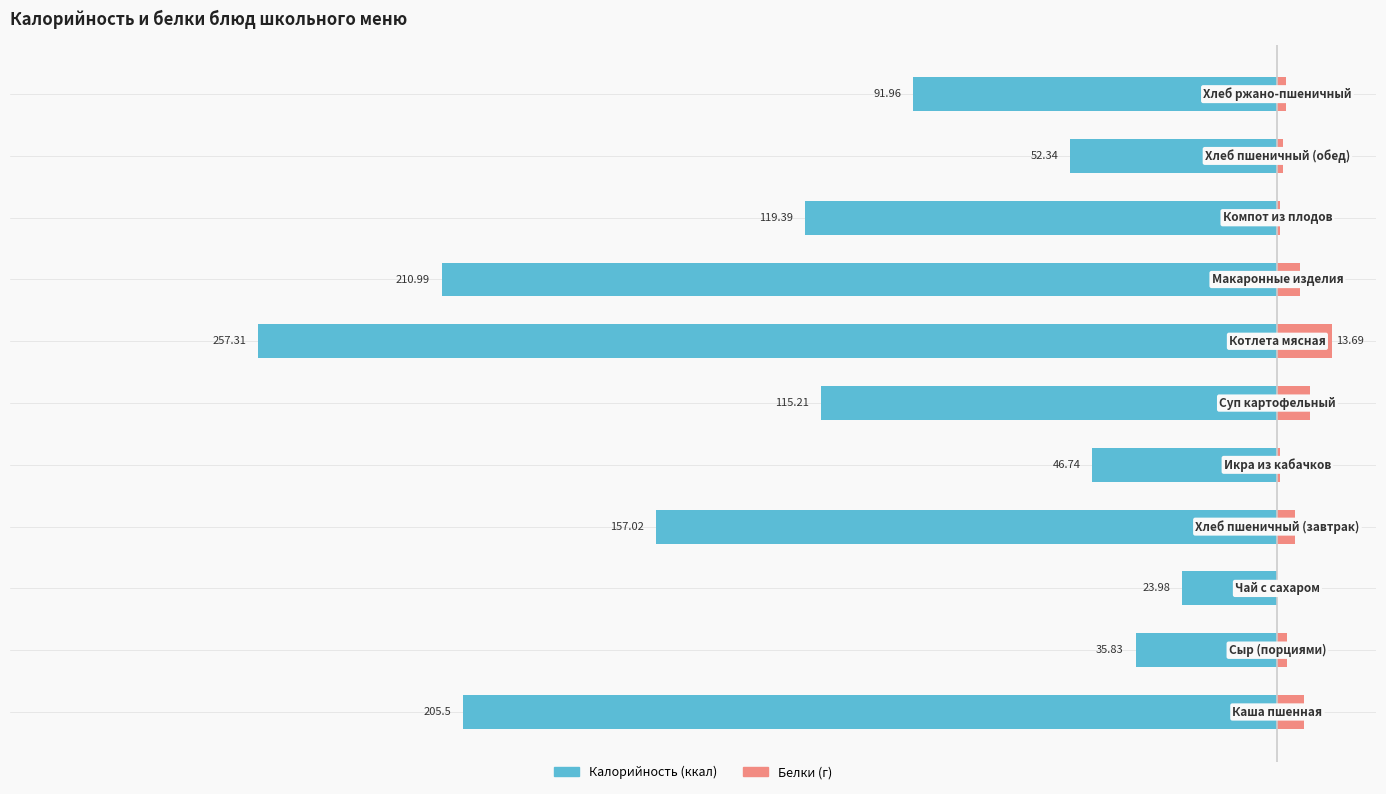

What are all the series names shown in the legend?

Калорийность, Белки